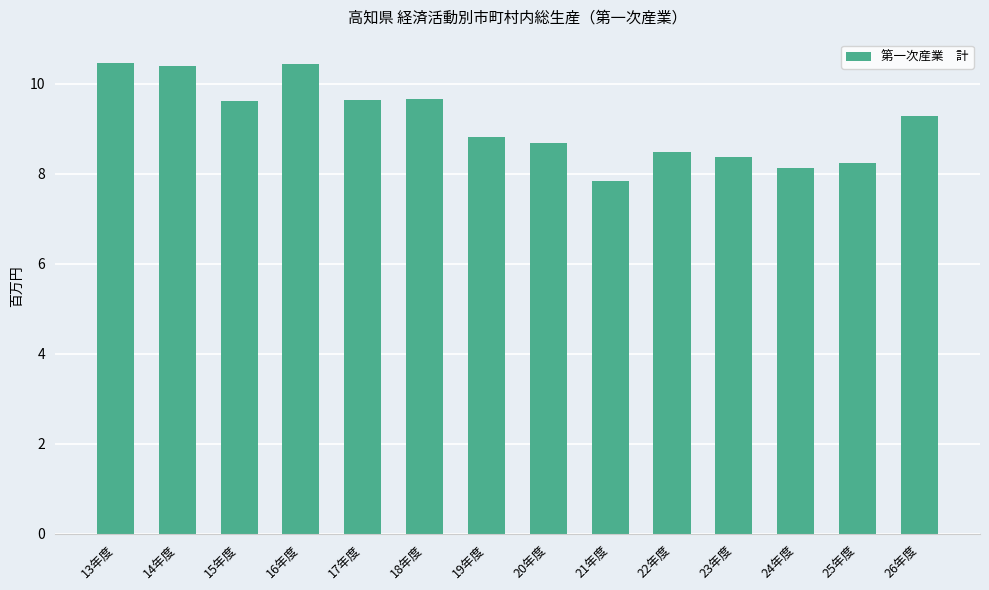

True or false: the data shows 9.7 at 18年度.

True